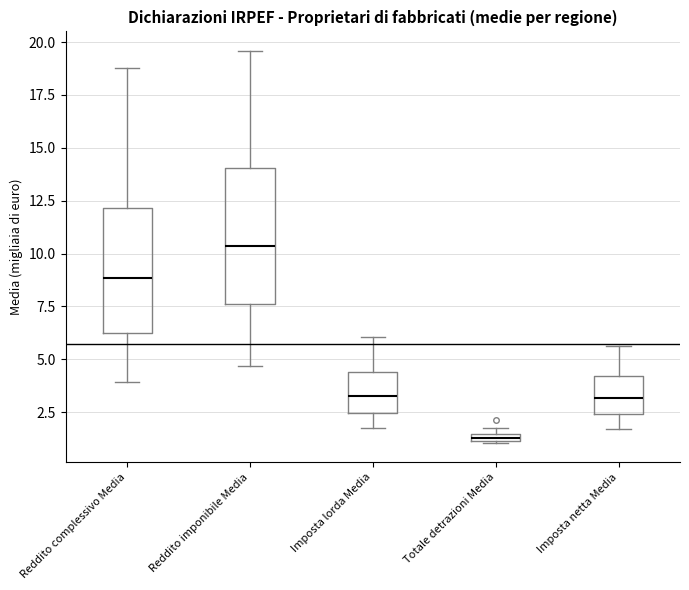

Which box has the highest median line?

Reddito imponibile Media